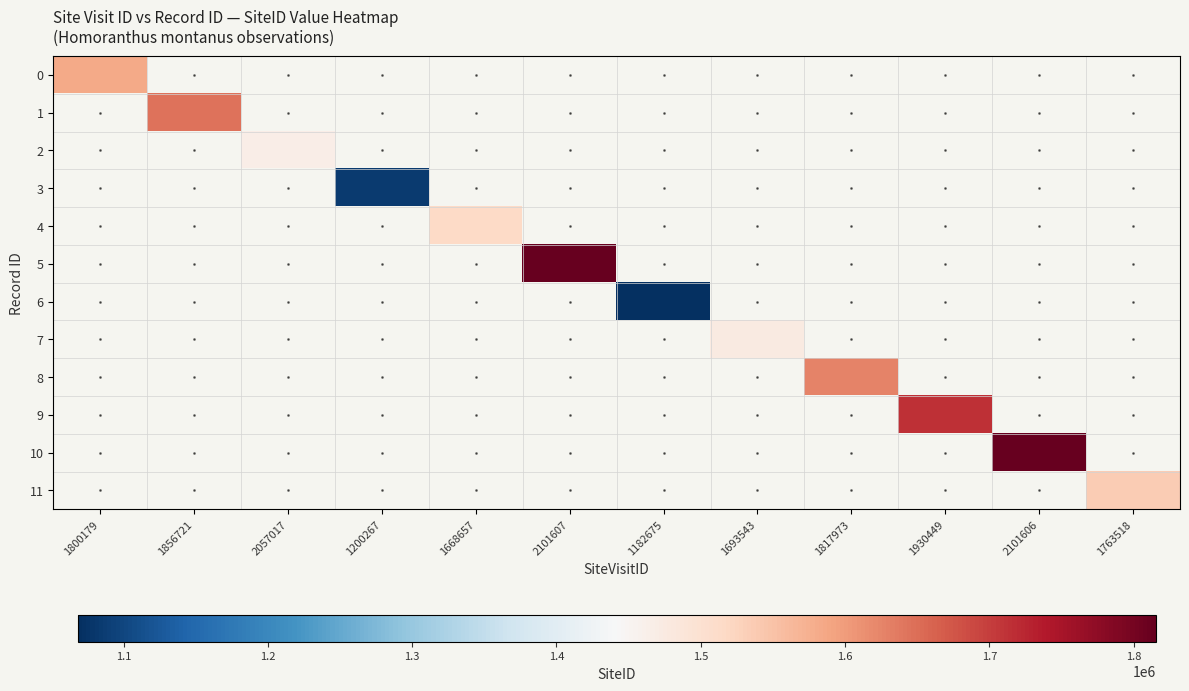

At how many categories does at least one series exceed 1624480?

5